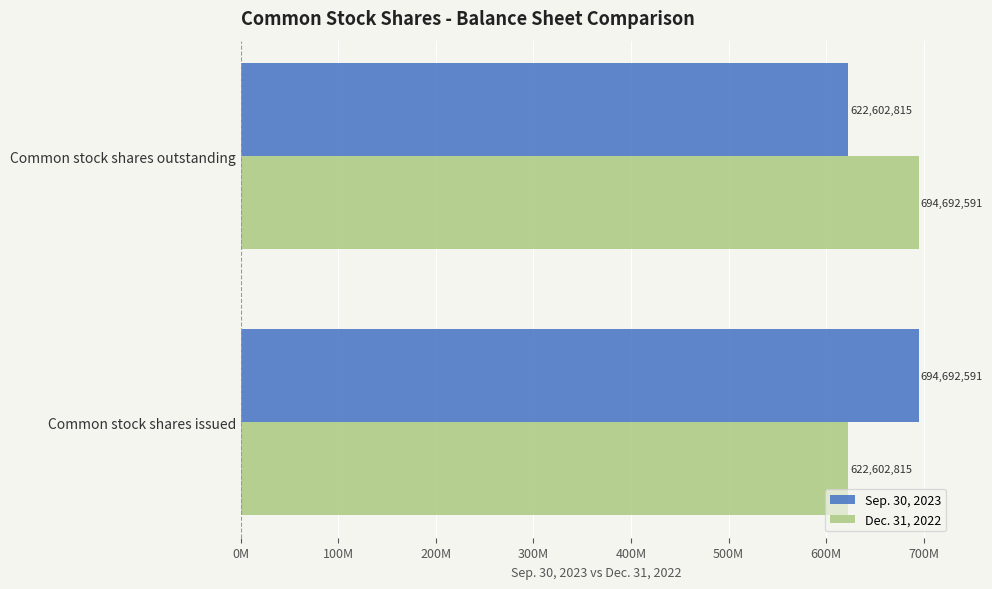

Which series has the largest total across all categories?

Sep. 30, 2023